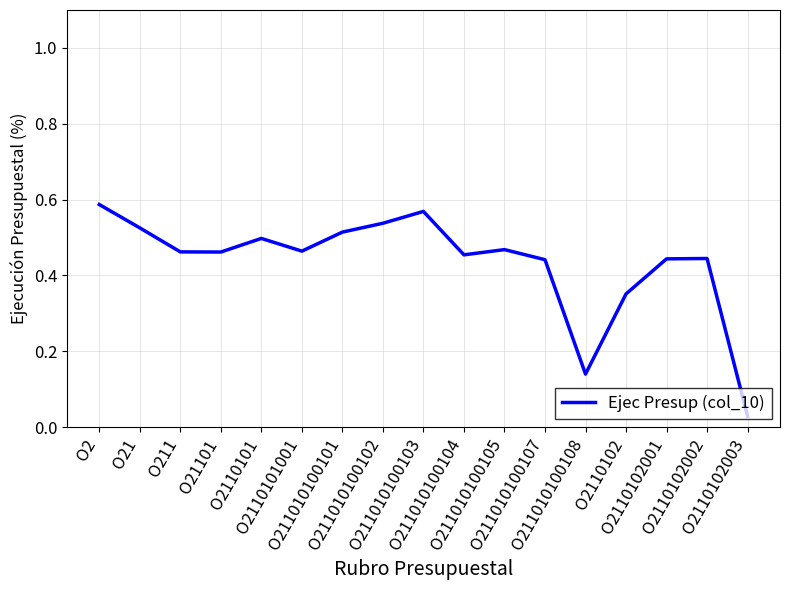

Reading left to right, extract all data points from this chart.

0.6	0.5	0.5	0.5	0.5	0.5	0.5	0.5	0.6	0.5	0.5	0.4	0.1	0.4	0.4	0.4	0.0